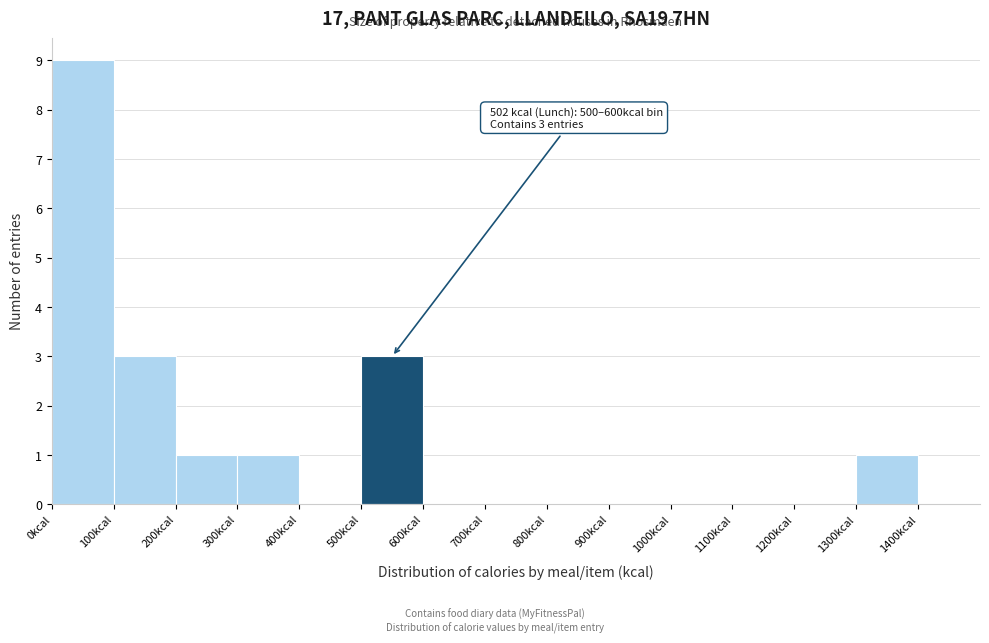

Over which range of the x-axis is the bar tallest?

0 to 100